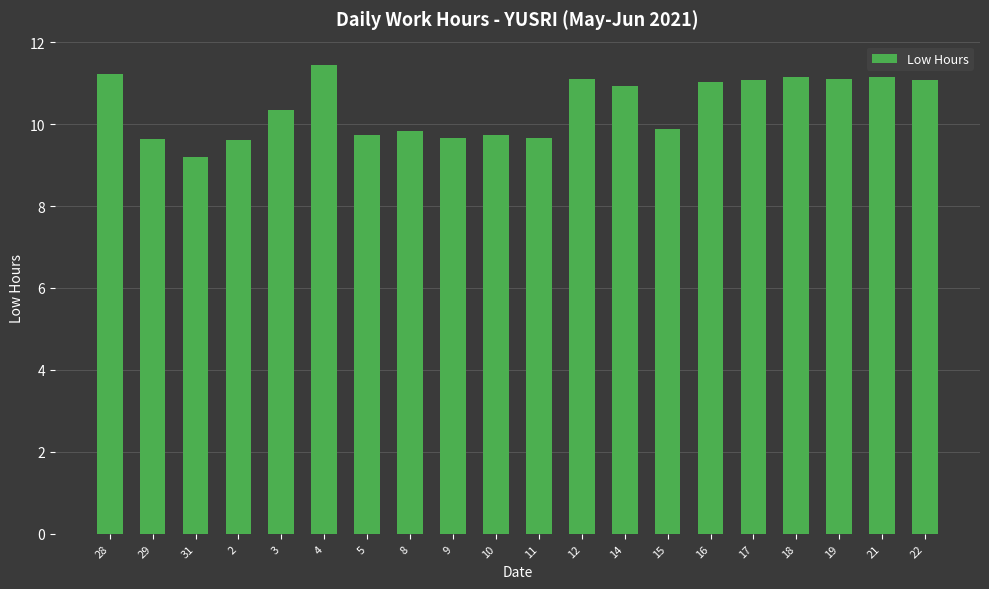

Which label corresponds to the largest value in the chart?

4